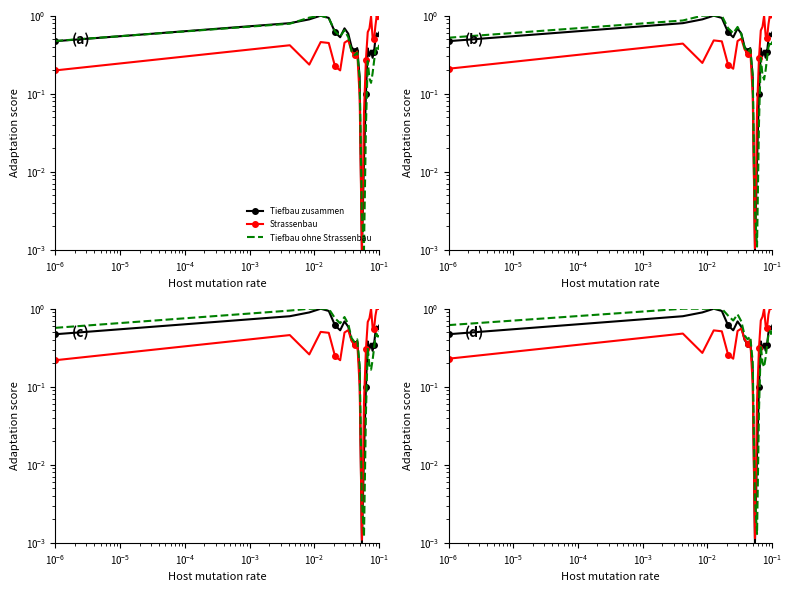

What is the average value of the Tiefbau ohne Strassenbau series?

0.5